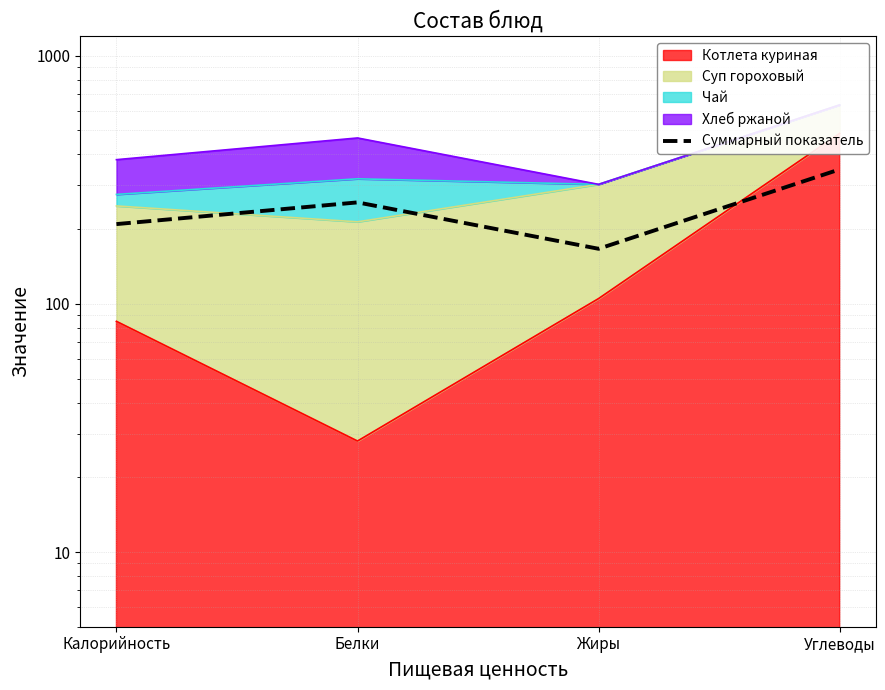

What is the sum of all values?

980.7